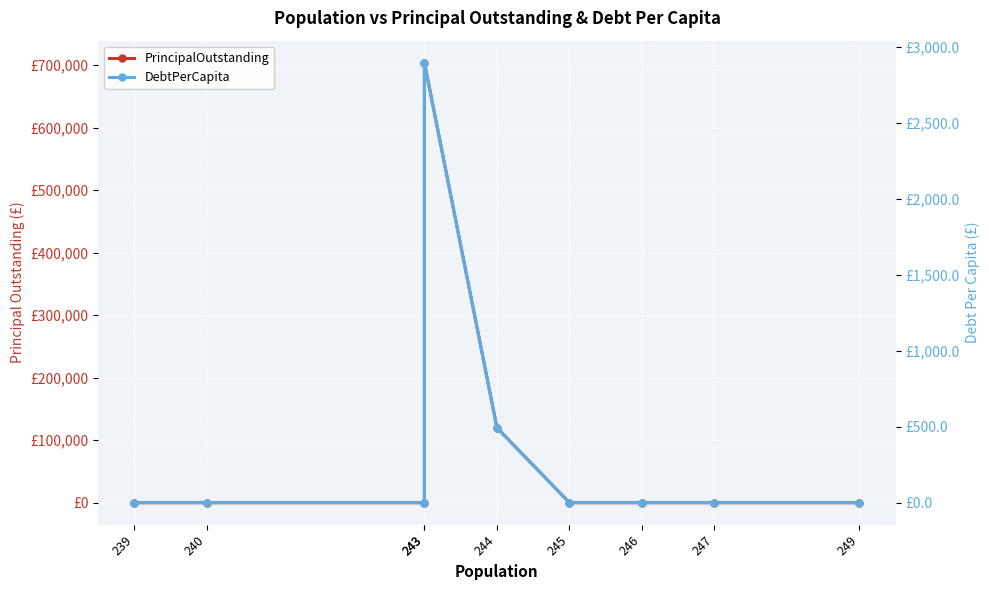

What is the difference between the second highest and minimum values in the DebtPerCapita series?

491.8